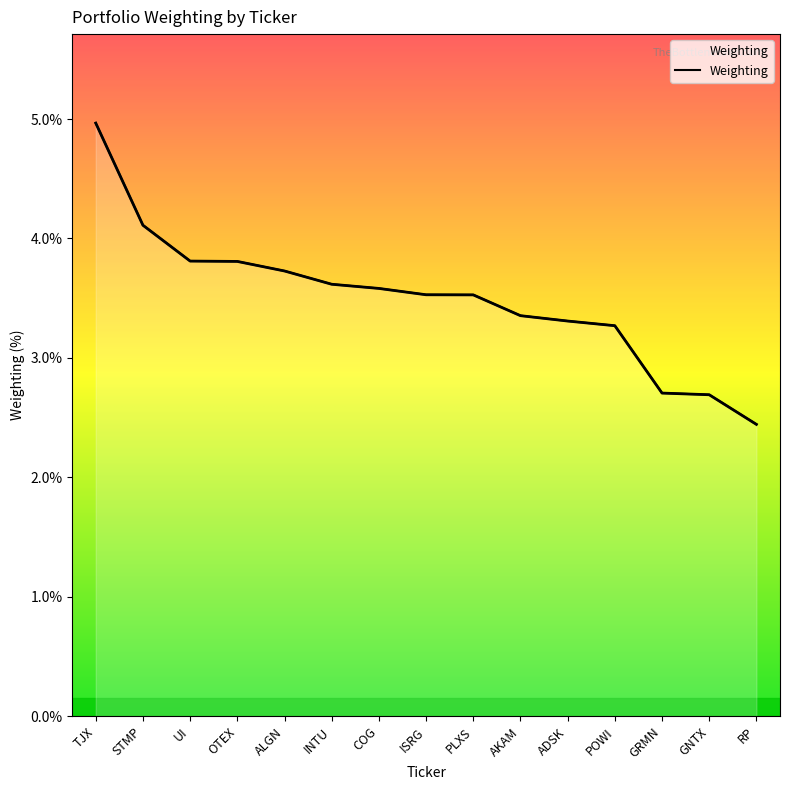

Which category has the highest value across all series?

TJX